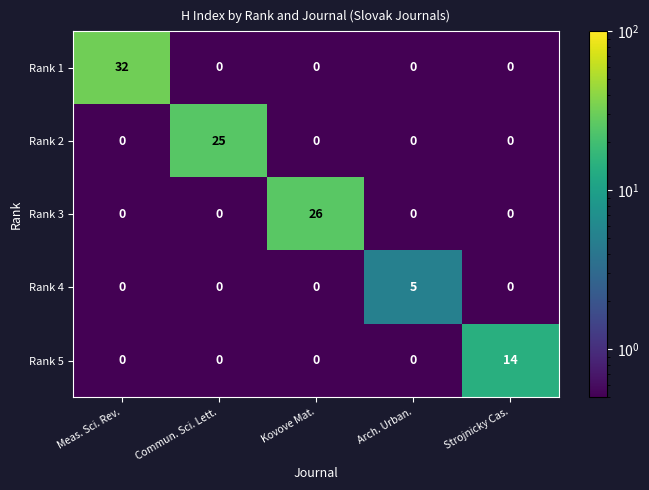

Reading right to left, transcribe all the data shown in this chart.

Rank 1: 0	0	0	0	32
Rank 2: 0	0	0	25	0
Rank 3: 0	0	26	0	0
Rank 4: 0	5	0	0	0
Rank 5: 14	0	0	0	0